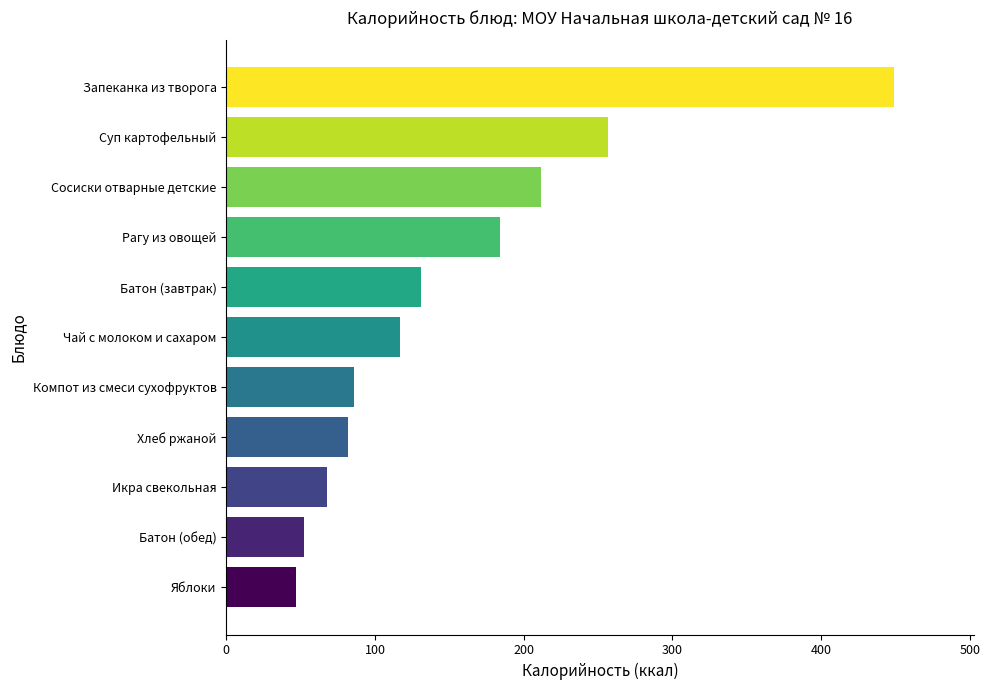

How many data points are less than 117?

5